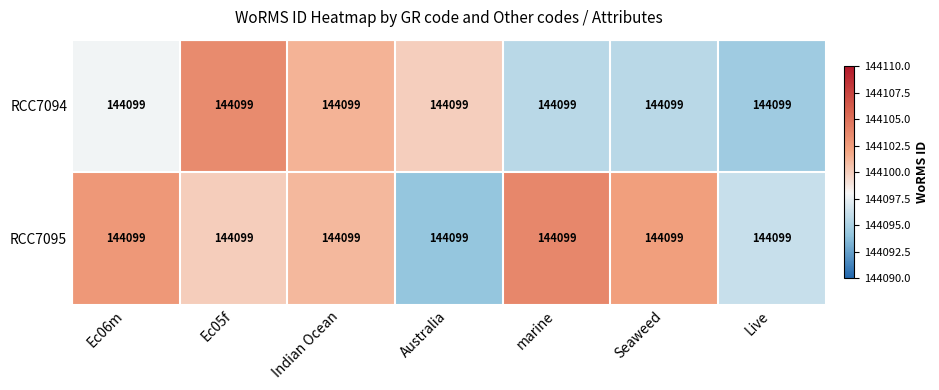

Count the number of categories in the chart.

7